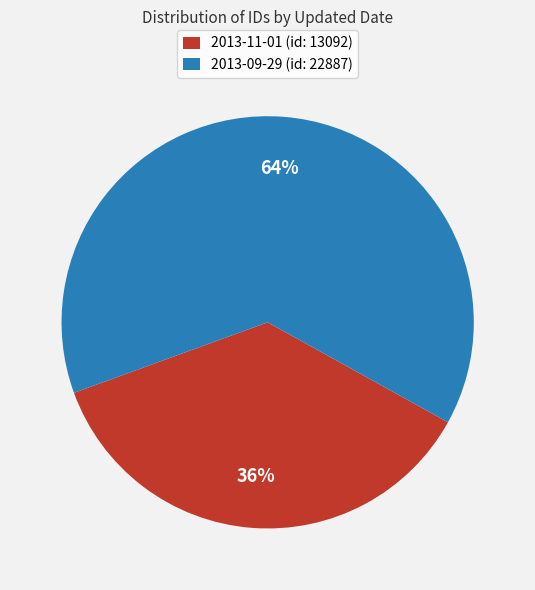

To the nearest percent, what is the combined percentage of 2013-09-29 (id: 22887) and 2013-11-01 (id: 13092)?

100%